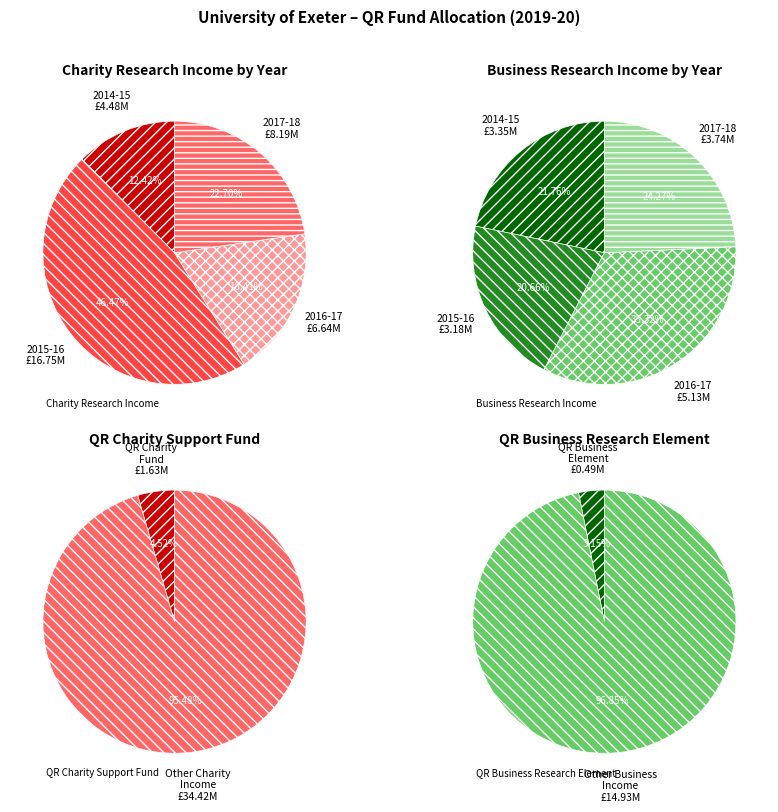

To the nearest percent, what percentage of the pie is 1?

21%